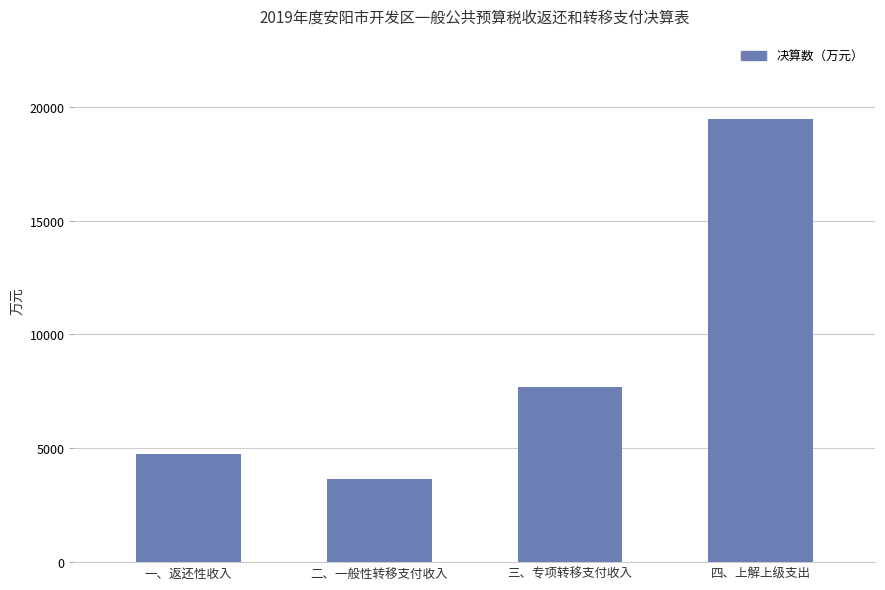

At which category does the chart reach its peak across all series?

四、上解上级支出